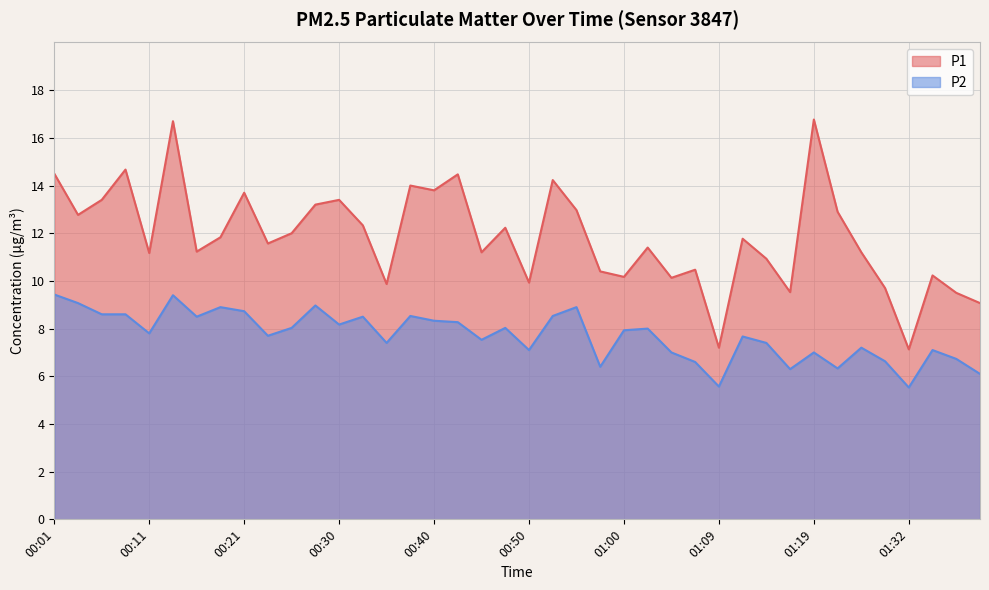

The P2 series shows 6.4 at 00:57. True or false?

True